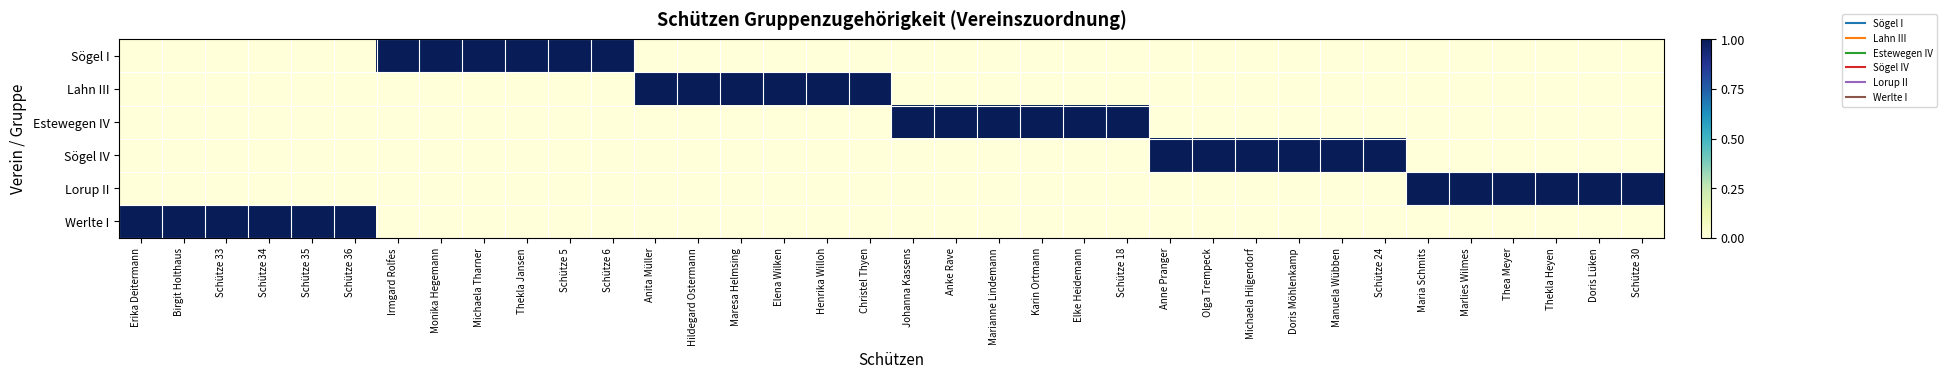

Between Schütze 6 and Schütze 24, which is larger?

Schütze 6